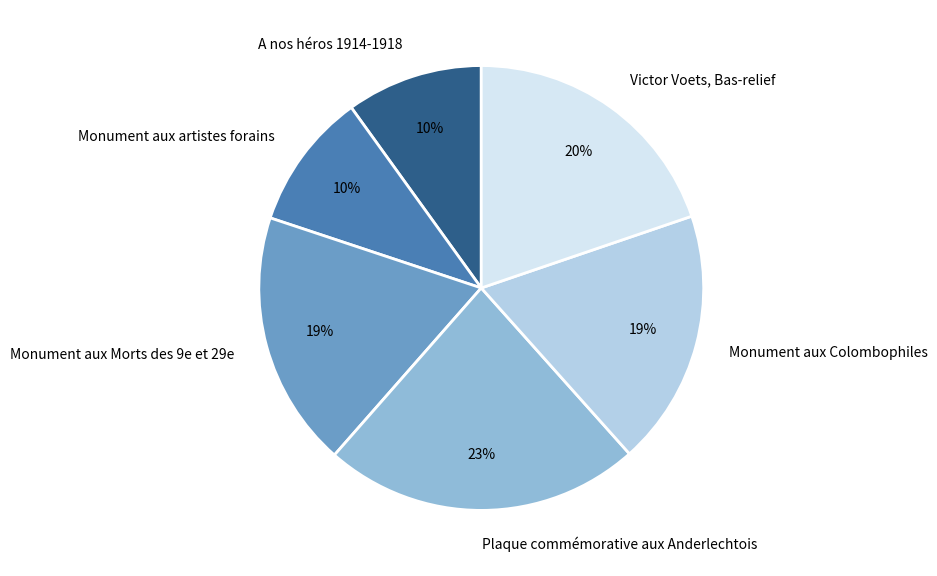

To the nearest percent, what is the combined percentage of A nos héros 1914-1918 and Monument aux Colombophiles?

29%